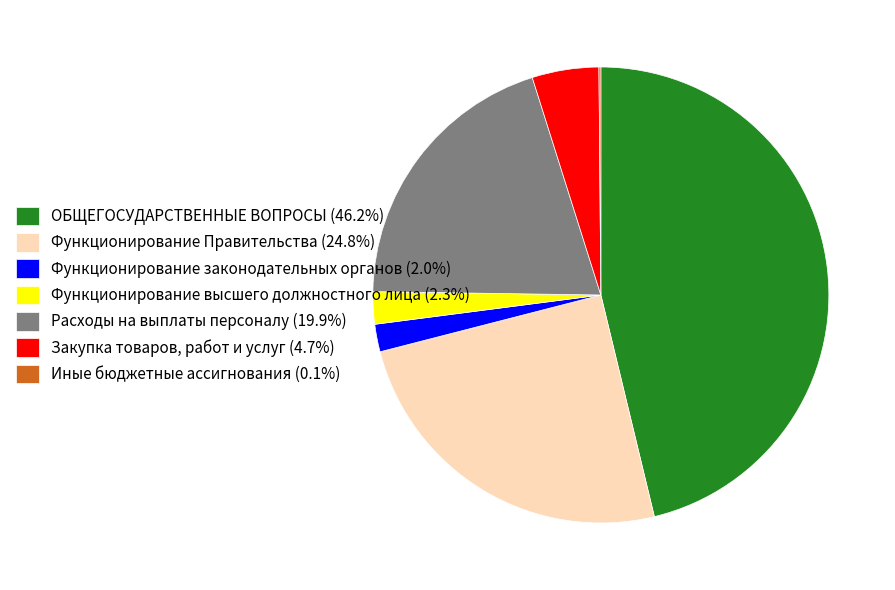

Is there a majority slice in this chart?

No